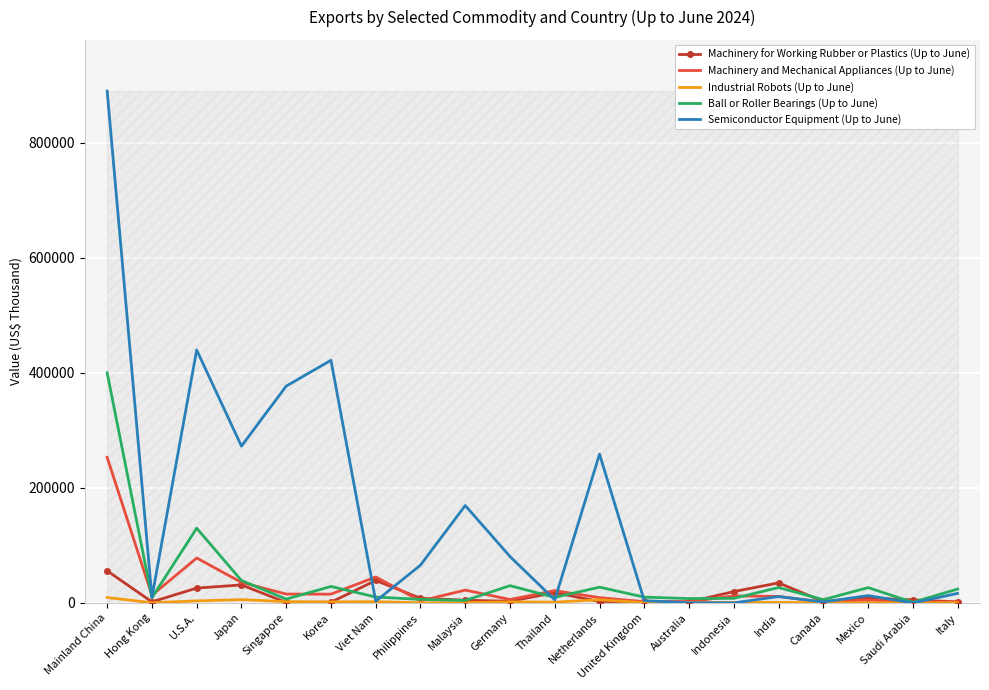

Between Viet Nam and Australia, which series saw the biggest shift?

Machinery and Mechanical Appliances (Up to June)